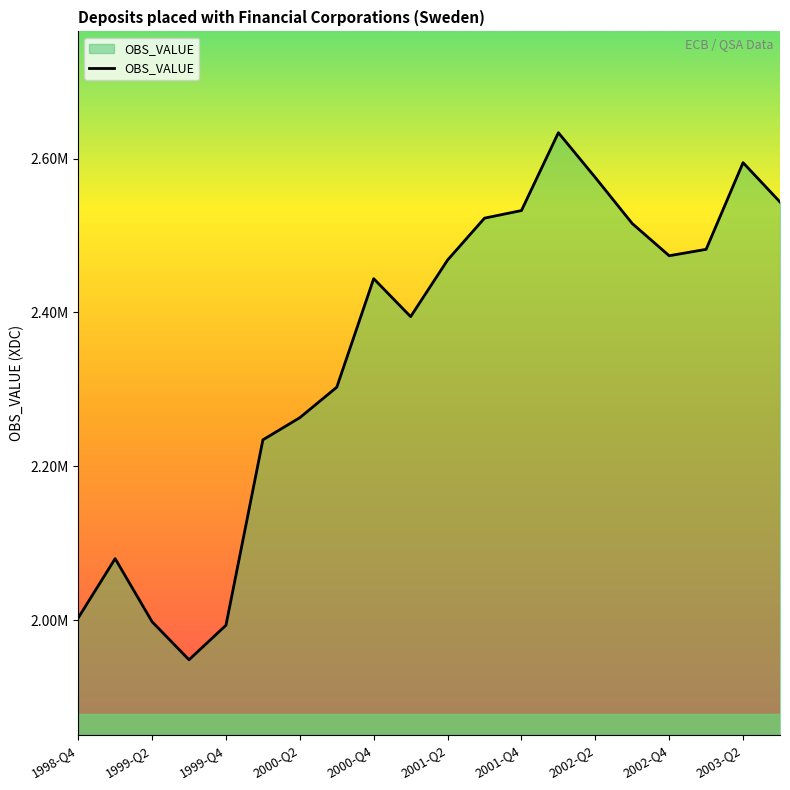

Does the chart display data point markers on the line(s)?

No